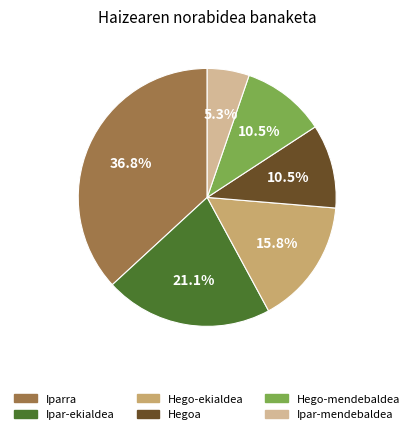

Is there any slice that represents more than half of the pie?

No